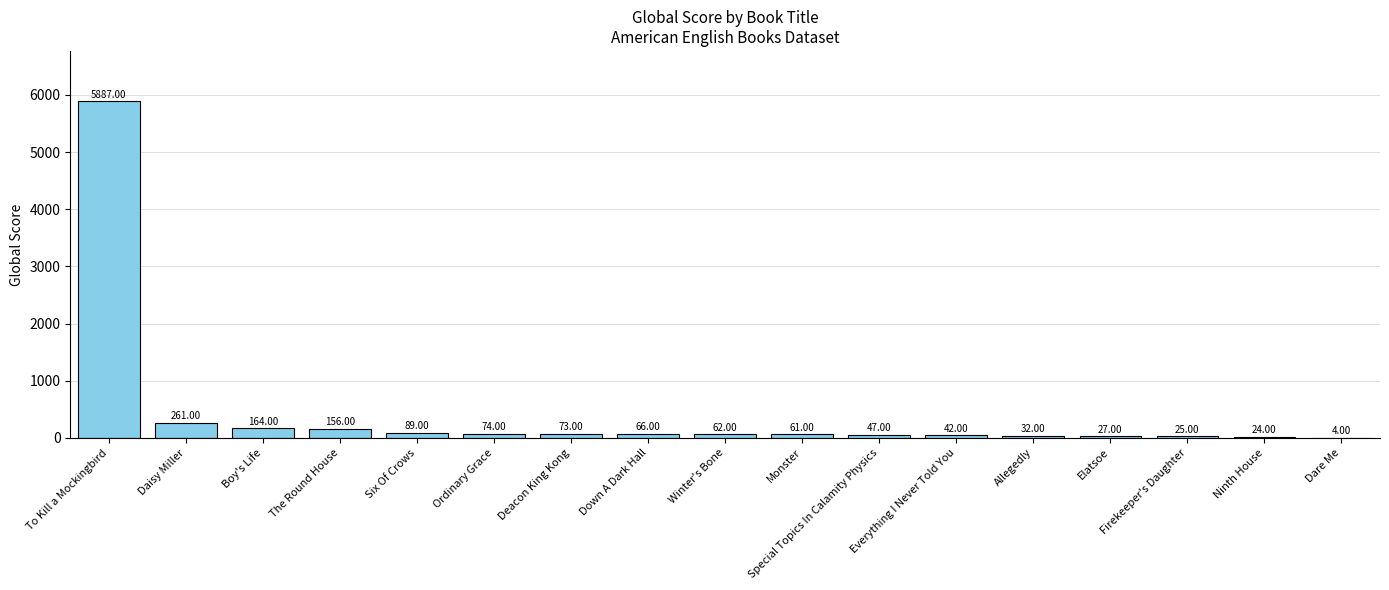

At which category does the chart reach its peak across all series?

To Kill a Mockingbird